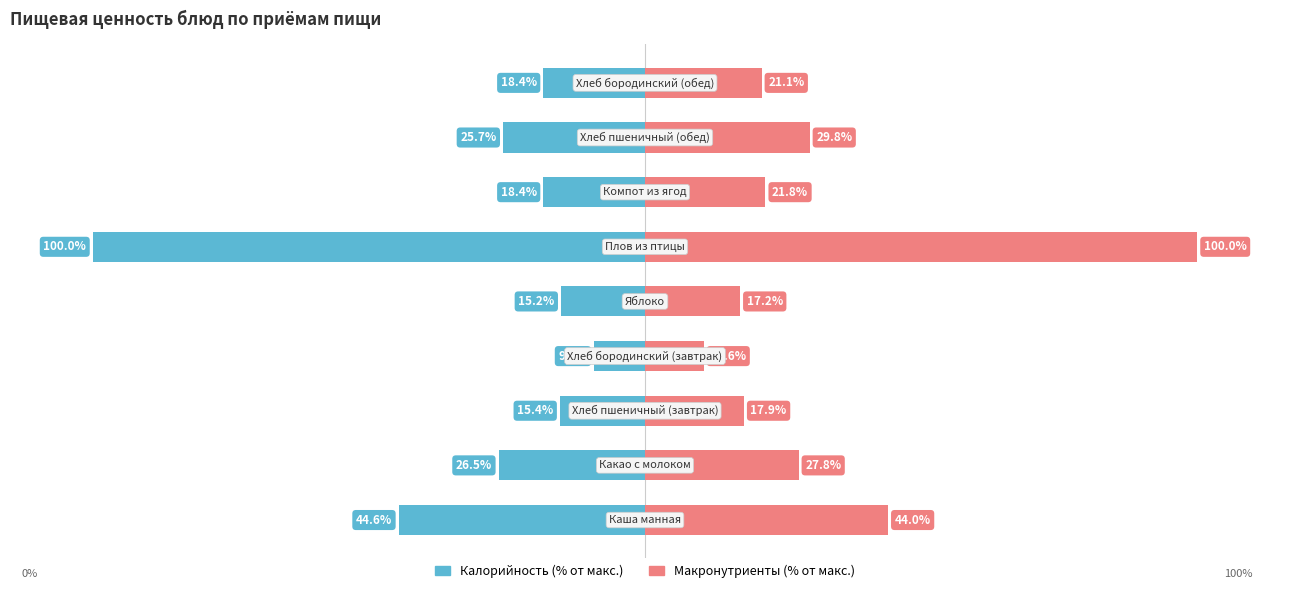

At how many categories does at least one series exceed -78?

9